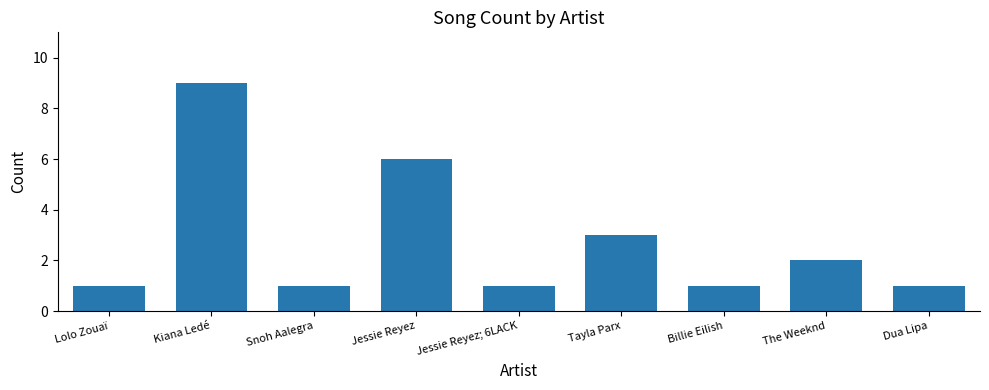

What is the value of the 6th bar from the left?

3